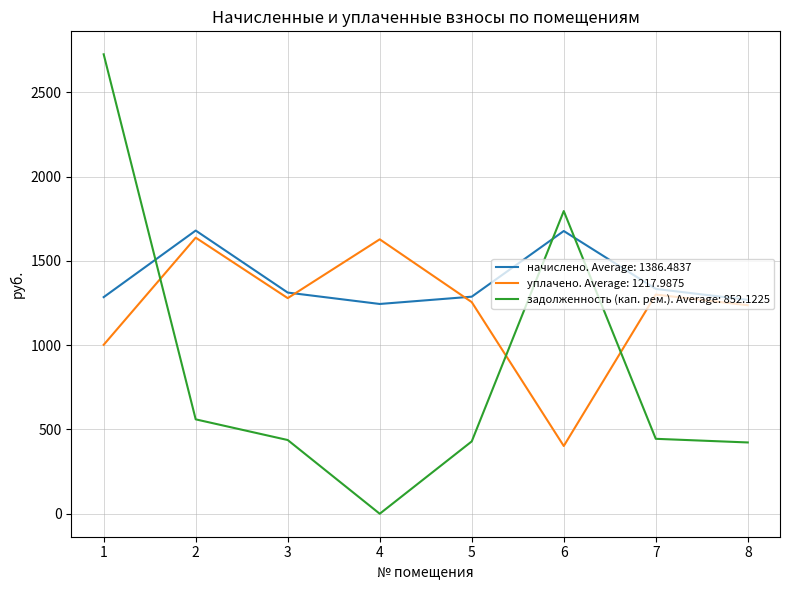

Does the chart have visible grid lines?

Yes